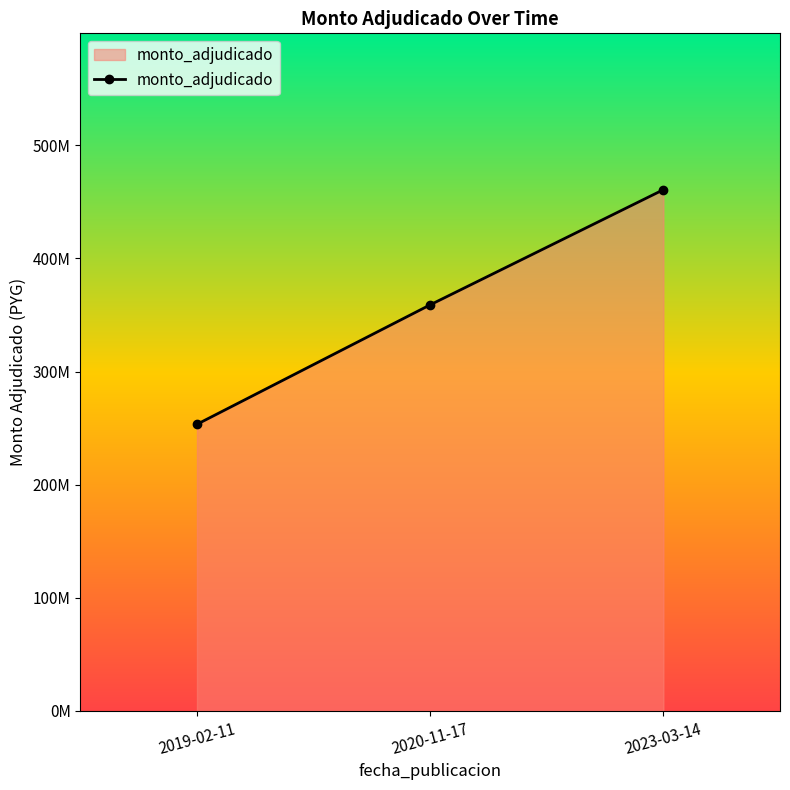

Reading left to right, transcribe all the data shown in this chart.

253.4	359.0	460.8